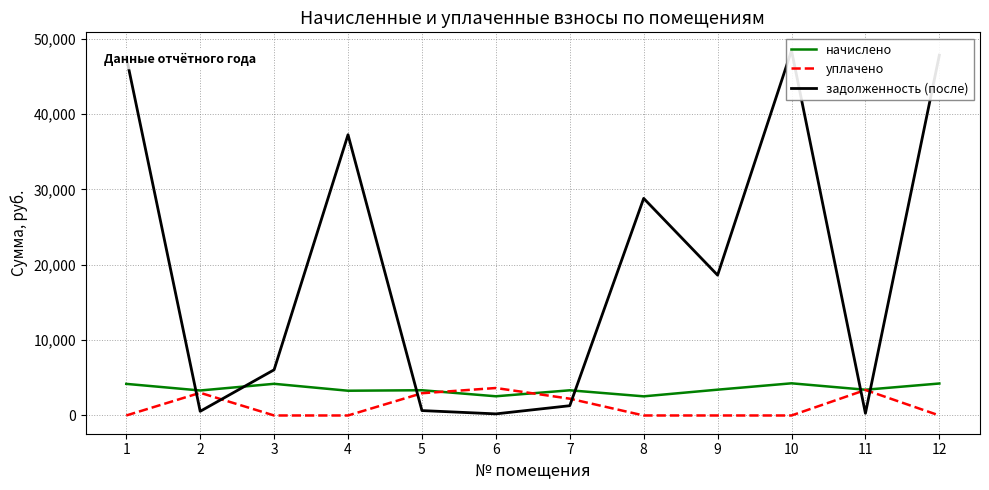

The value of уплачено at 12 is 2188.3. True or false?

False